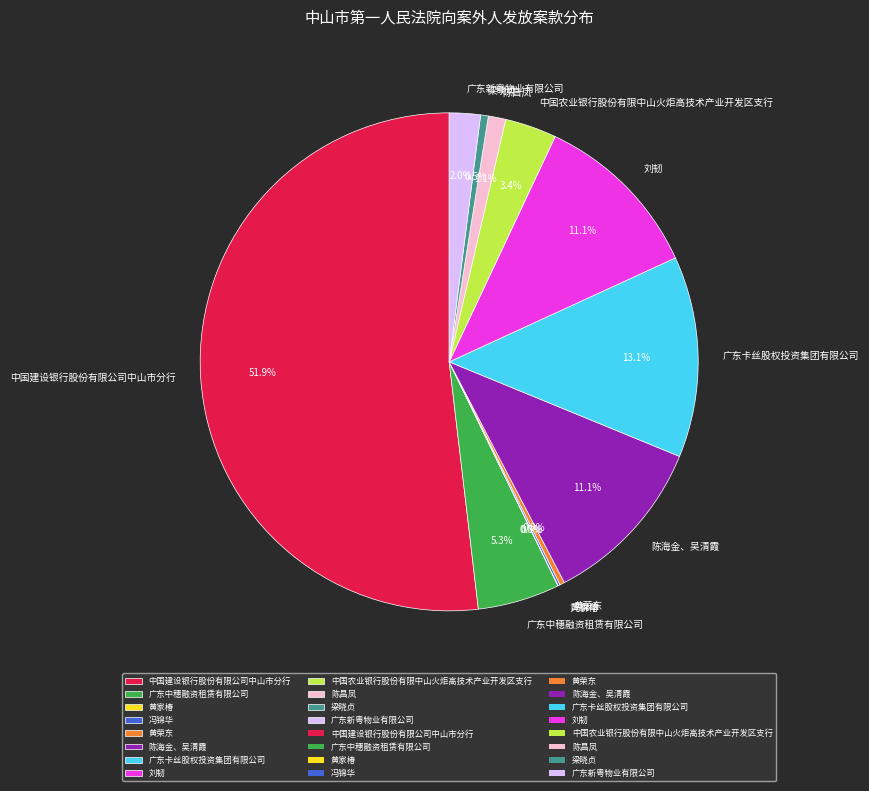

Which slice is the largest?

中国建设银行股份有限公司中山市分行